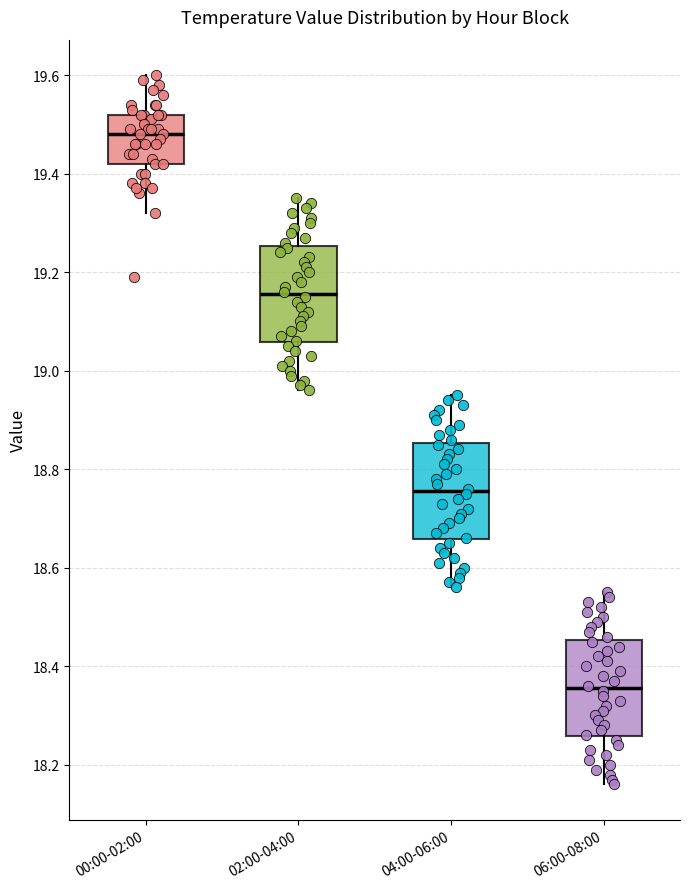

Where is the lower edge of the box for 04:00-06:00 on the y-axis? The values are not printed on the chart, so give them approximately, as read against the axis.

18.66